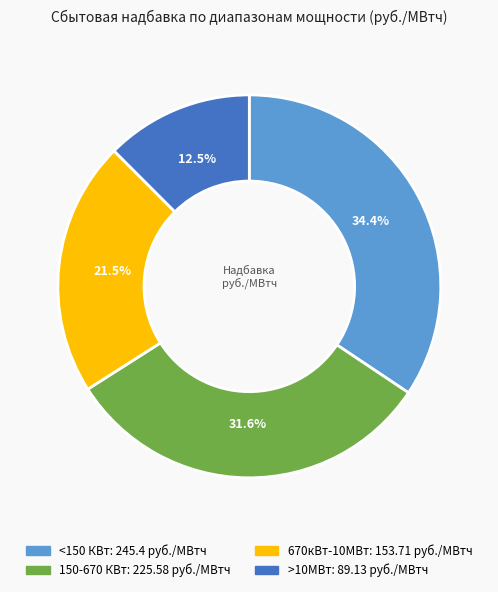

To the nearest percent, what is the combined percentage of <150 КВт and 670кВт-10МВт?

56%